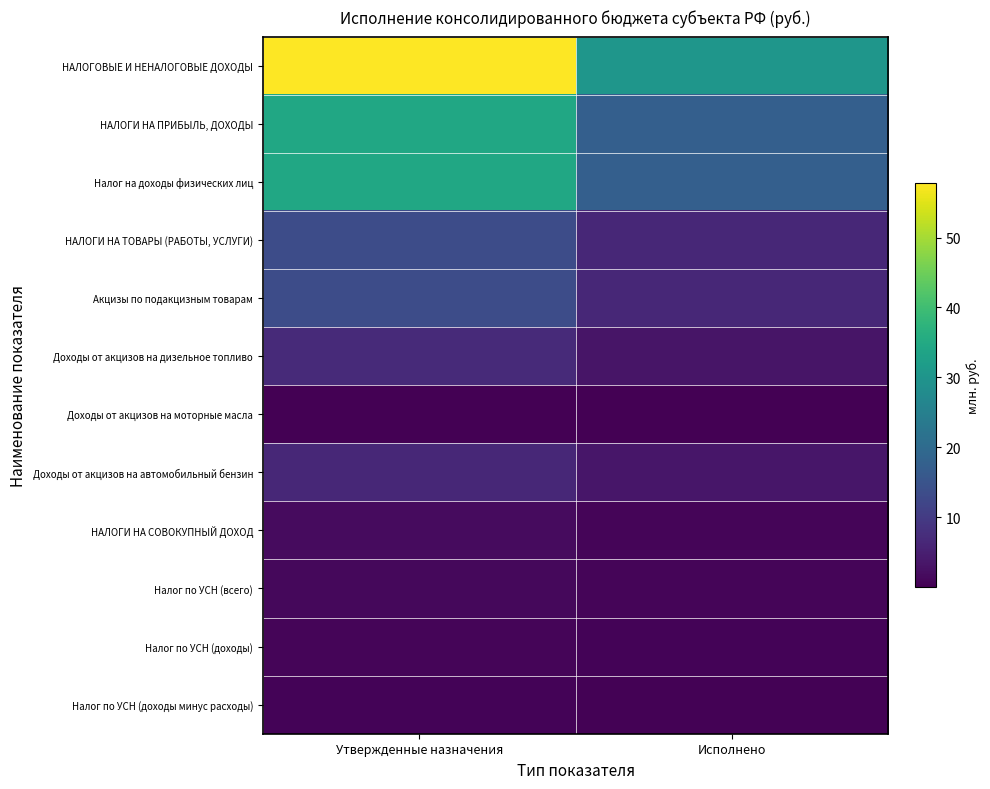

Between Исполнено and Утвержденные назначения, which is larger?

Утвержденные назначения